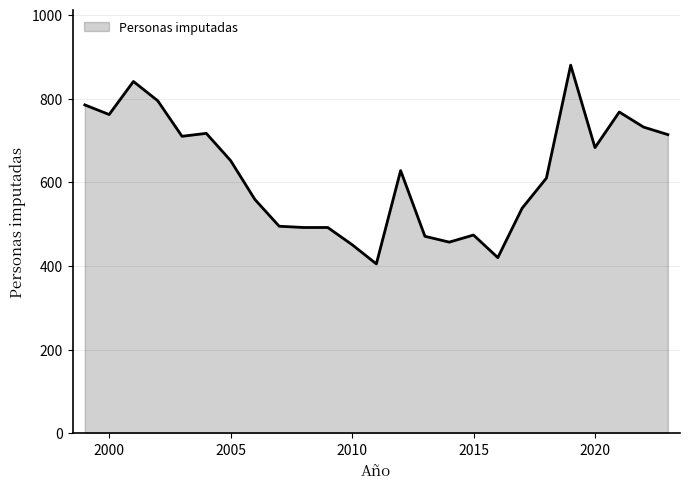

Count the number of categories in the chart.

25